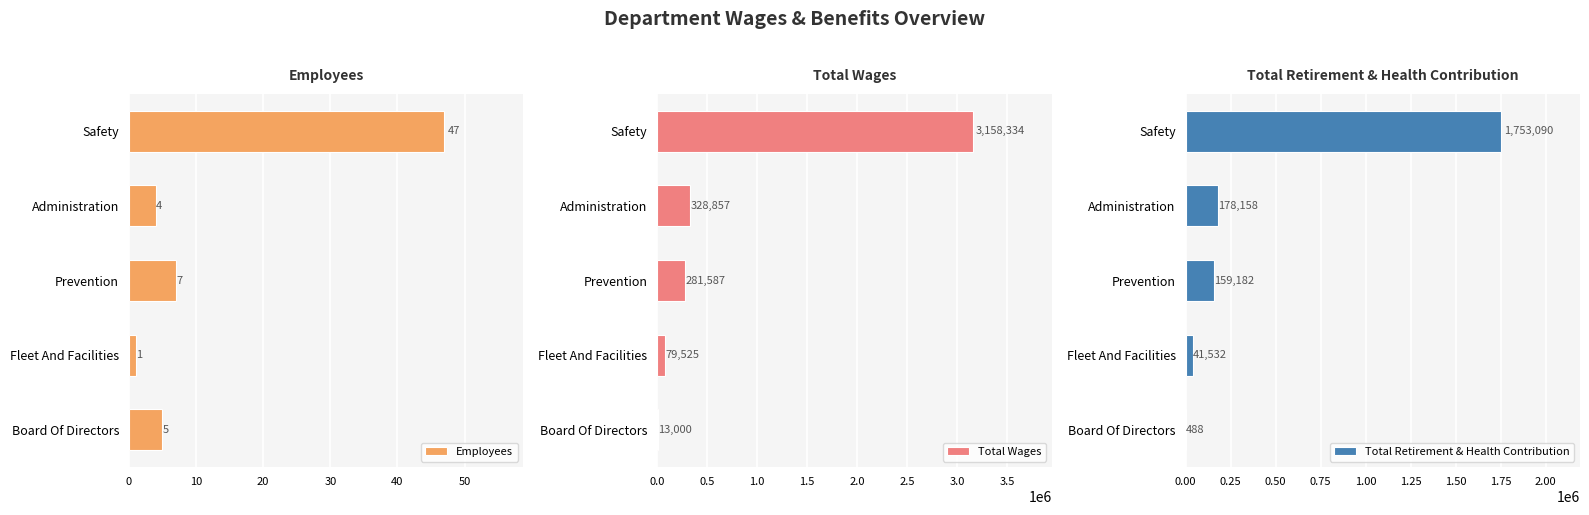

How many values in the Total Wages series are below 281587?

2